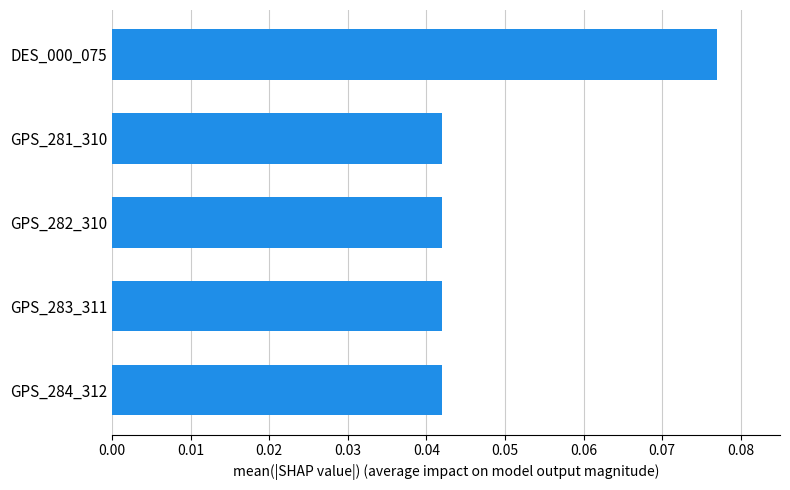

Which category has the highest value across all series?

DES_000_075